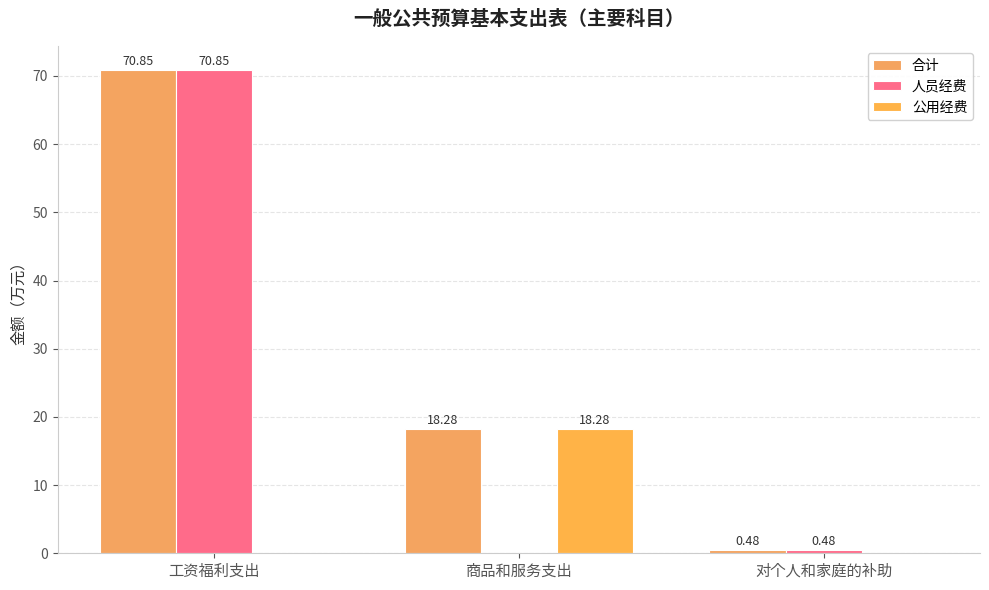

Which series has the widest spread of values?

人员经费